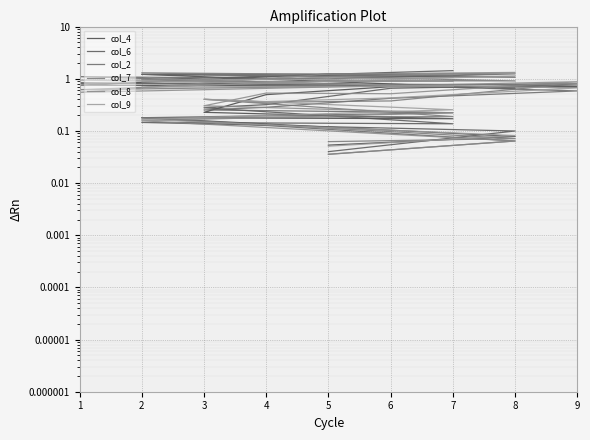

At which label does col_2 reach its minimum?

5